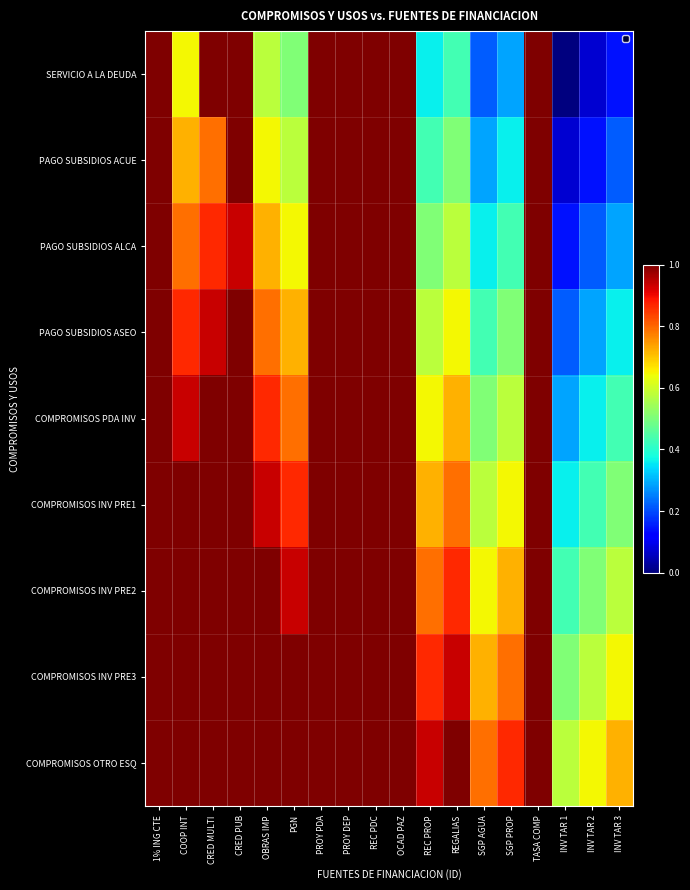

Reading left to right, list all the values displayed in this chart.

SERVICIO A LA DEUDA: 1% ING CTE=1.0	COOP INT=0.6	CRED MULTI=1.0	CRED PUB=1.0	OBRAS IMP=0.6	PGN=0.5	PROY PDA=1.0	PROY DEP=1.0	REC PDC=1.0	OCAD PAZ=1.0	REC PROP=0.4	REGALIAS=0.4	SGP AGUA=0.2	SGP PROP=0.3	TASA COMP=1.0	INV TAR 1=0.0	INV TAR 2=0.1	INV TAR 3=0.1
PAGO SUBSIDIOS ACUE: 1% ING CTE=1.0	COOP INT=0.7	CRED MULTI=0.8	CRED PUB=1.0	OBRAS IMP=0.6	PGN=0.6	PROY PDA=1.0	PROY DEP=1.0	REC PDC=1.0	OCAD PAZ=1.0	REC PROP=0.4	REGALIAS=0.5	SGP AGUA=0.3	SGP PROP=0.4	TASA COMP=1.0	INV TAR 1=0.1	INV TAR 2=0.1	INV TAR 3=0.2
PAGO SUBSIDIOS ALCA: 1% ING CTE=1.0	COOP INT=0.8	CRED MULTI=0.9	CRED PUB=0.9	OBRAS IMP=0.7	PGN=0.6	PROY PDA=1.0	PROY DEP=1.0	REC PDC=1.0	OCAD PAZ=1.0	REC PROP=0.5	REGALIAS=0.6	SGP AGUA=0.4	SGP PROP=0.4	TASA COMP=1.0	INV TAR 1=0.1	INV TAR 2=0.2	INV TAR 3=0.3
PAGO SUBSIDIOS ASEO: 1% ING CTE=1.0	COOP INT=0.9	CRED MULTI=0.9	CRED PUB=1.0	OBRAS IMP=0.8	PGN=0.7	PROY PDA=1.0	PROY DEP=1.0	REC PDC=1.0	OCAD PAZ=1.0	REC PROP=0.6	REGALIAS=0.6	SGP AGUA=0.4	SGP PROP=0.5	TASA COMP=1.0	INV TAR 1=0.2	INV TAR 2=0.3	INV TAR 3=0.4
COMPROMISOS PDA INV: 1% ING CTE=1.0	COOP INT=0.9	CRED MULTI=1.0	CRED PUB=1.0	OBRAS IMP=0.9	PGN=0.8	PROY PDA=1.0	PROY DEP=1.0	REC PDC=1.0	OCAD PAZ=1.0	REC PROP=0.6	REGALIAS=0.7	SGP AGUA=0.5	SGP PROP=0.6	TASA COMP=1.0	INV TAR 1=0.3	INV TAR 2=0.4	INV TAR 3=0.4
COMPROMISOS INV PRE1: 1% ING CTE=1.0	COOP INT=1.0	CRED MULTI=1.0	CRED PUB=1.0	OBRAS IMP=0.9	PGN=0.9	PROY PDA=1.0	PROY DEP=1.0	REC PDC=1.0	OCAD PAZ=1.0	REC PROP=0.7	REGALIAS=0.8	SGP AGUA=0.6	SGP PROP=0.6	TASA COMP=1.0	INV TAR 1=0.4	INV TAR 2=0.4	INV TAR 3=0.5
COMPROMISOS INV PRE2: 1% ING CTE=1.0	COOP INT=1.0	CRED MULTI=1.0	CRED PUB=1.0	OBRAS IMP=1.0	PGN=0.9	PROY PDA=1.0	PROY DEP=1.0	REC PDC=1.0	OCAD PAZ=1.0	REC PROP=0.8	REGALIAS=0.9	SGP AGUA=0.6	SGP PROP=0.7	TASA COMP=1.0	INV TAR 1=0.4	INV TAR 2=0.5	INV TAR 3=0.6
COMPROMISOS INV PRE3: 1% ING CTE=1.0	COOP INT=1.0	CRED MULTI=1.0	CRED PUB=1.0	OBRAS IMP=1.0	PGN=1.0	PROY PDA=1.0	PROY DEP=1.0	REC PDC=1.0	OCAD PAZ=1.0	REC PROP=0.9	REGALIAS=0.9	SGP AGUA=0.7	SGP PROP=0.8	TASA COMP=1.0	INV TAR 1=0.5	INV TAR 2=0.6	INV TAR 3=0.6
COMPROMISOS OTRO ESQ: 1% ING CTE=1.0	COOP INT=1.0	CRED MULTI=1.0	CRED PUB=1.0	OBRAS IMP=1.0	PGN=1.0	PROY PDA=1.0	PROY DEP=1.0	REC PDC=1.0	OCAD PAZ=1.0	REC PROP=0.9	REGALIAS=1.0	SGP AGUA=0.8	SGP PROP=0.9	TASA COMP=1.0	INV TAR 1=0.6	INV TAR 2=0.6	INV TAR 3=0.7